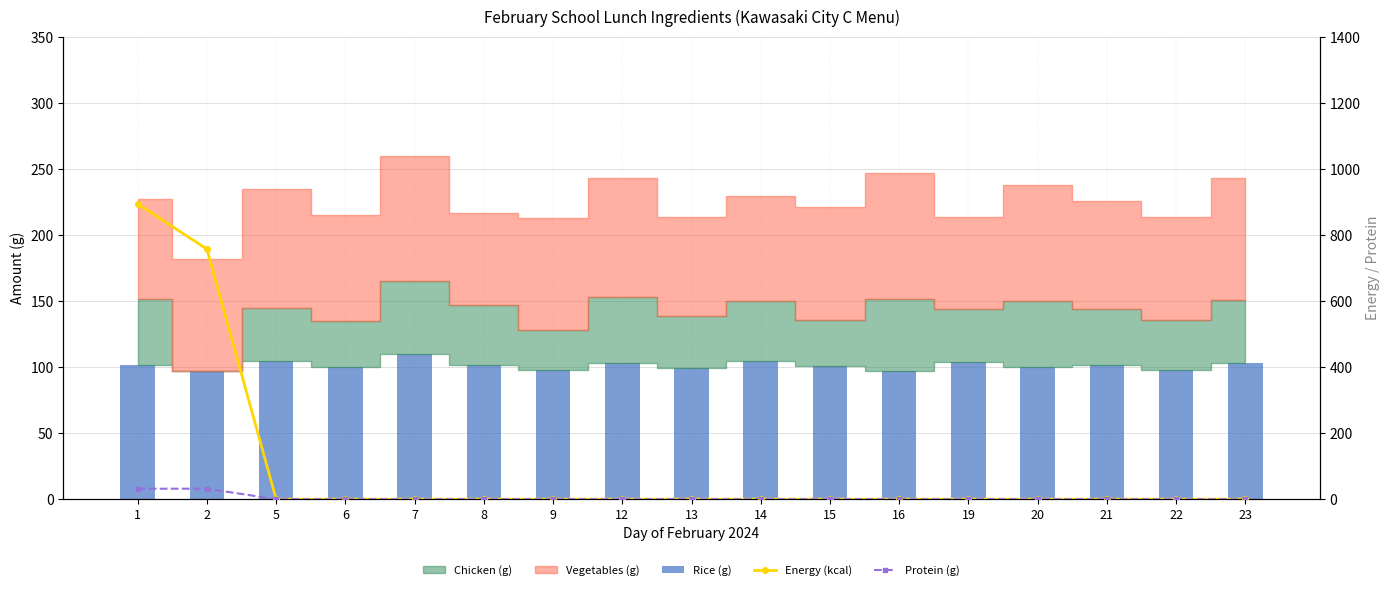

At how many categories does at least one series exceed 830?

1